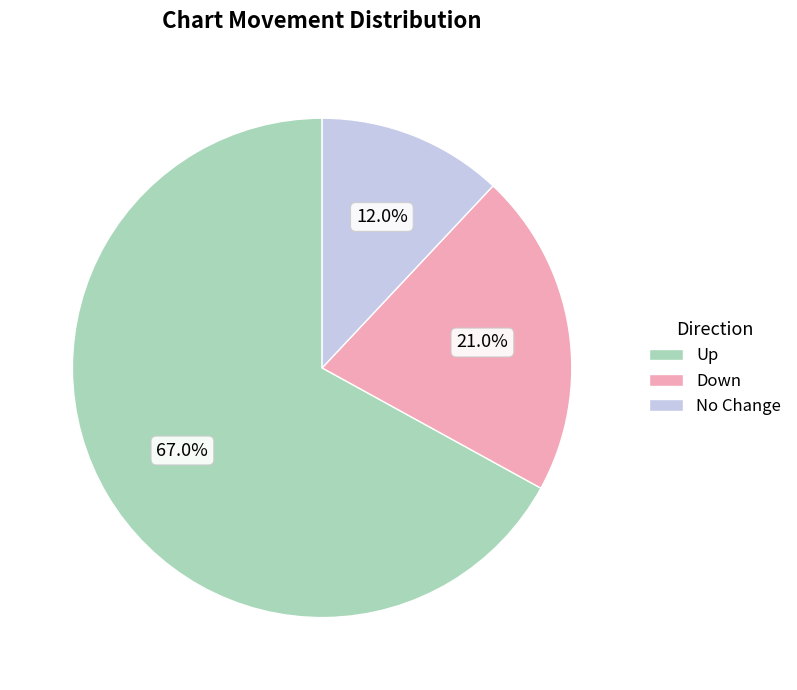

Is there any slice that represents more than half of the pie?

Yes